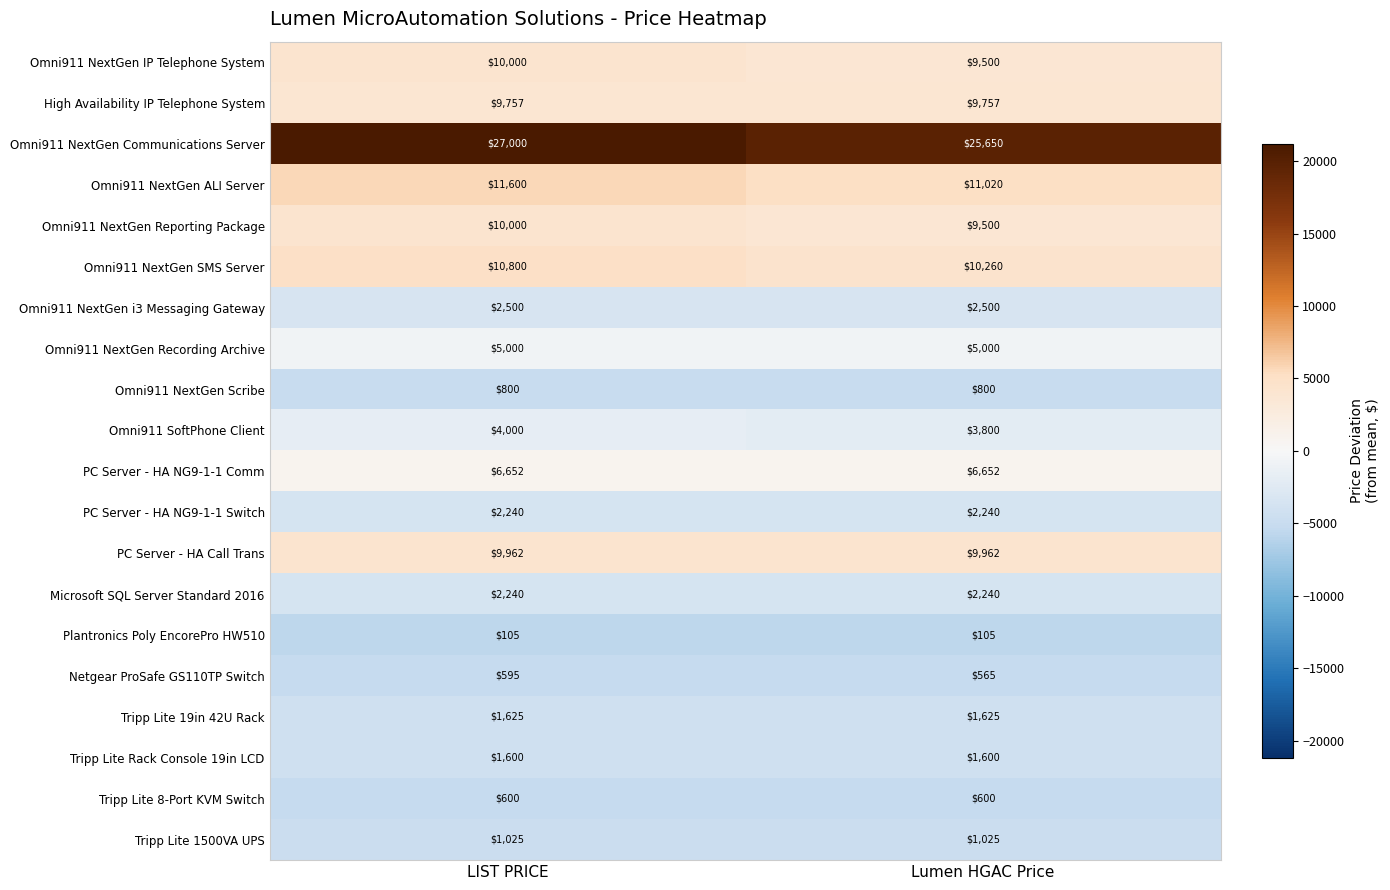

What is the sum of all High Availability IP Telephone System values?

19514